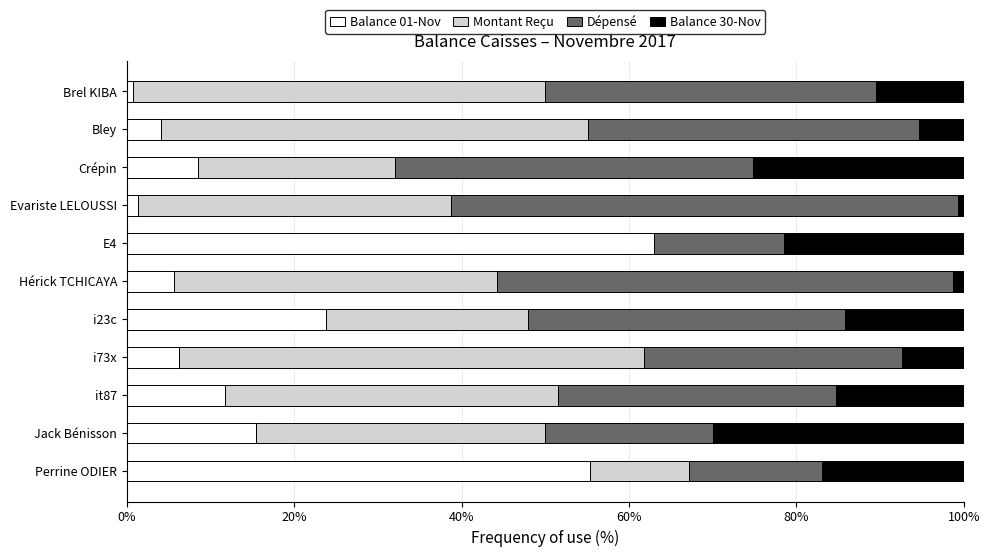

What is the total value across all series at Bley?

100.0